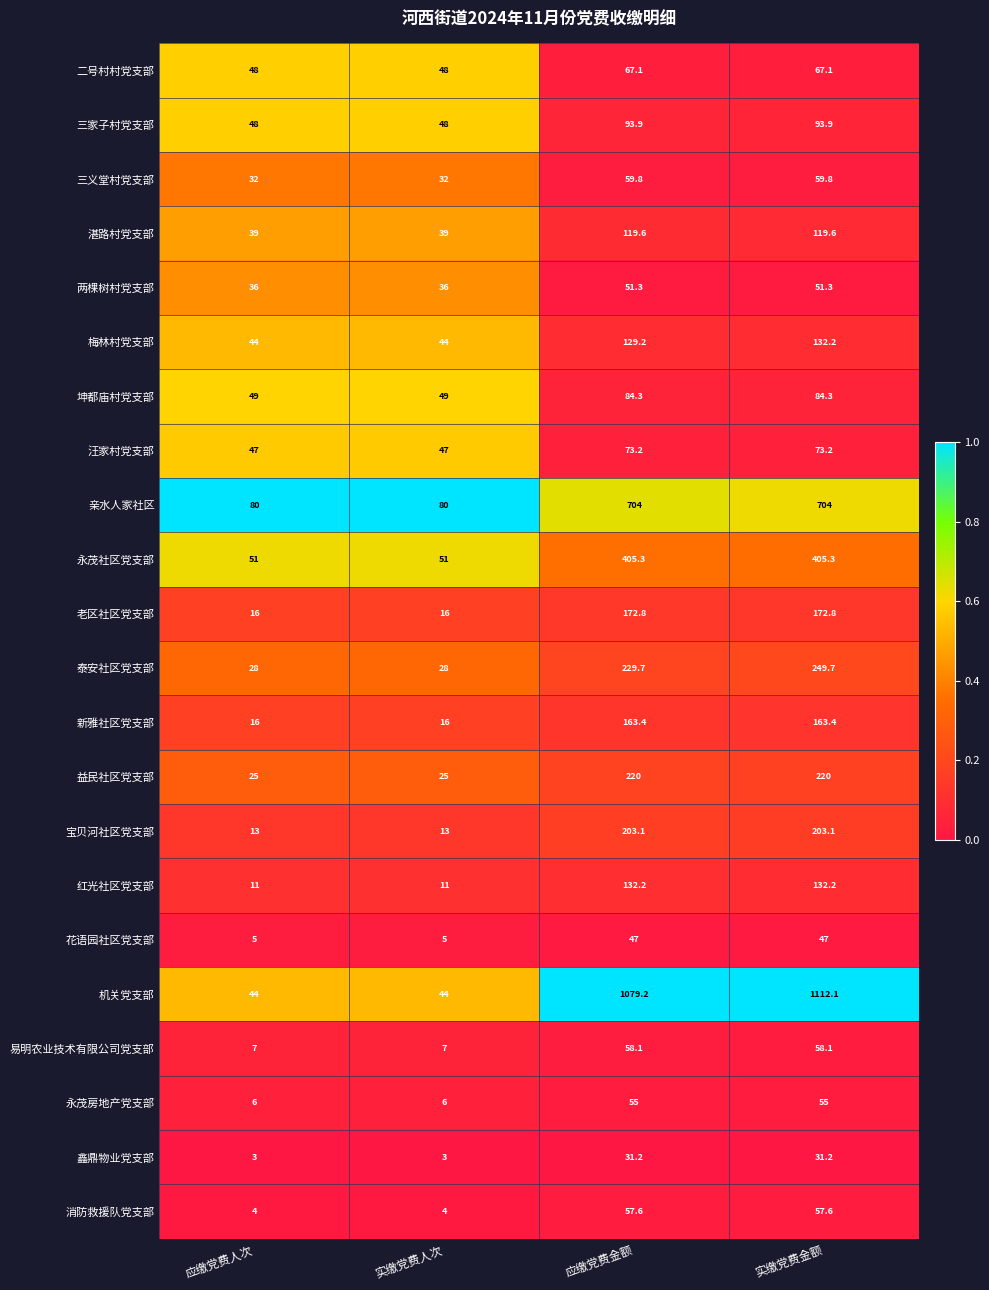

Which series has the largest range (max minus min)?

机关党支部